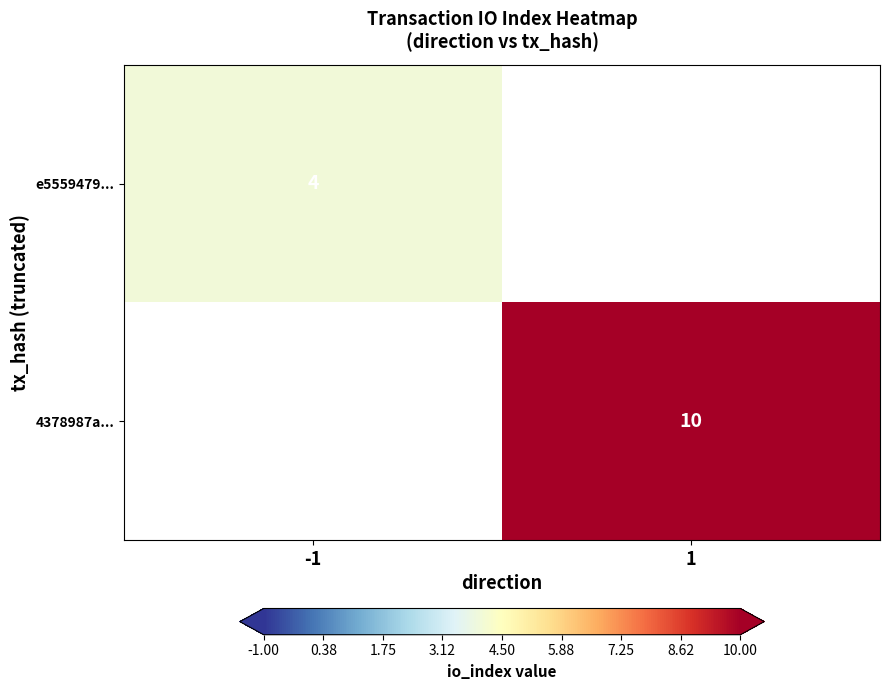

The value of e5559479... at -1 is 4. True or false?

True